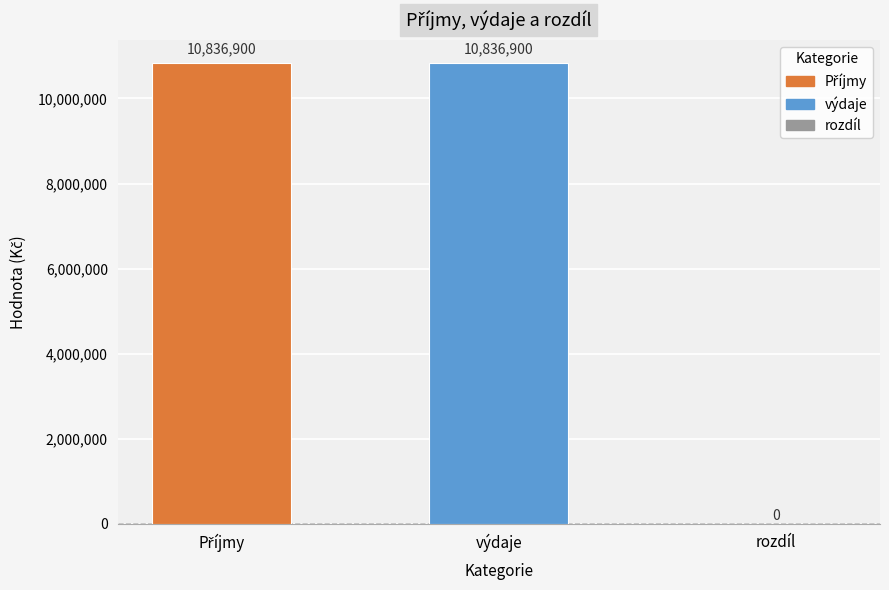

How many values are between 0 and 10836900?

3